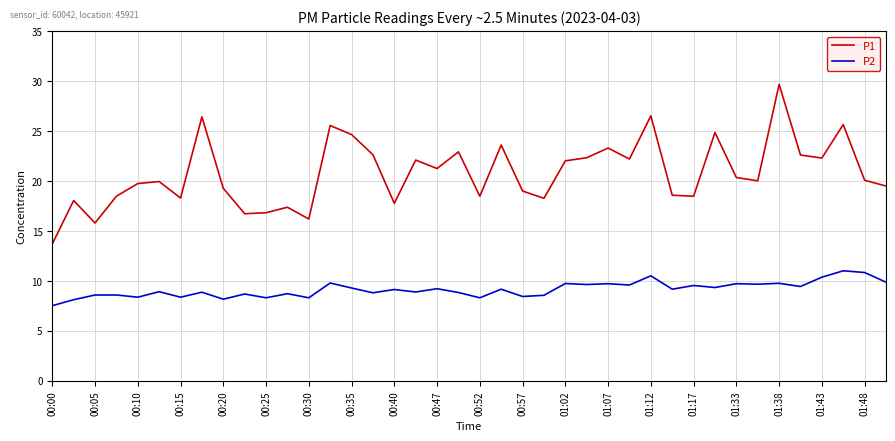

What is the greatest value displayed?

29.7